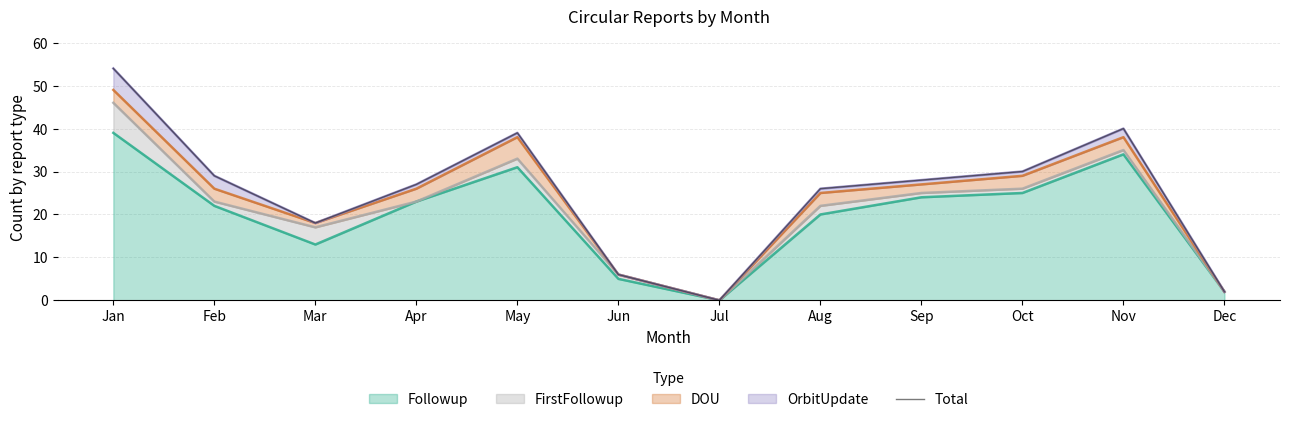

The value at Nov is 40. True or false?

True